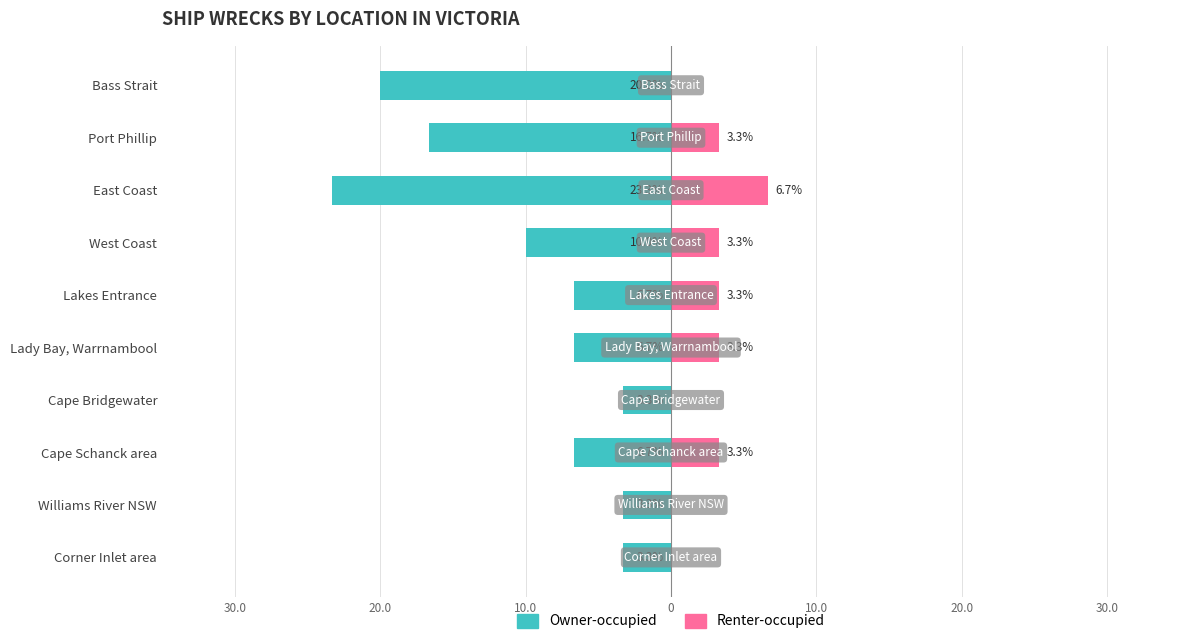

What is the smallest value displayed?

-23.3